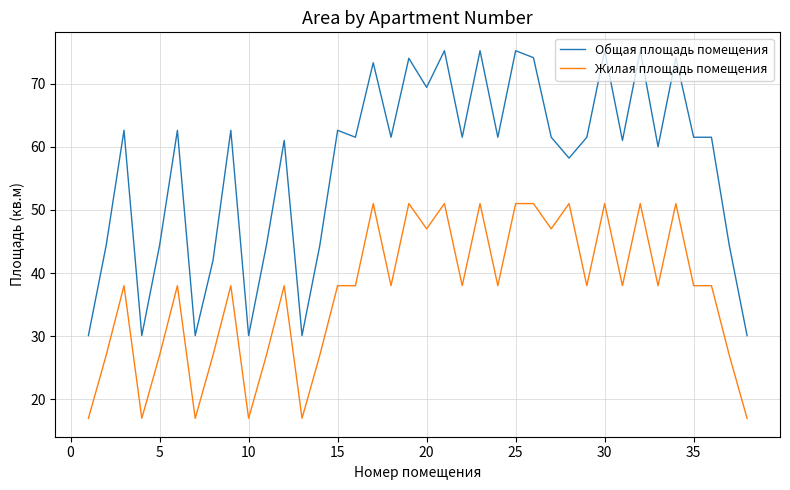

Which series has the widest spread of values?

Общая площадь помещения